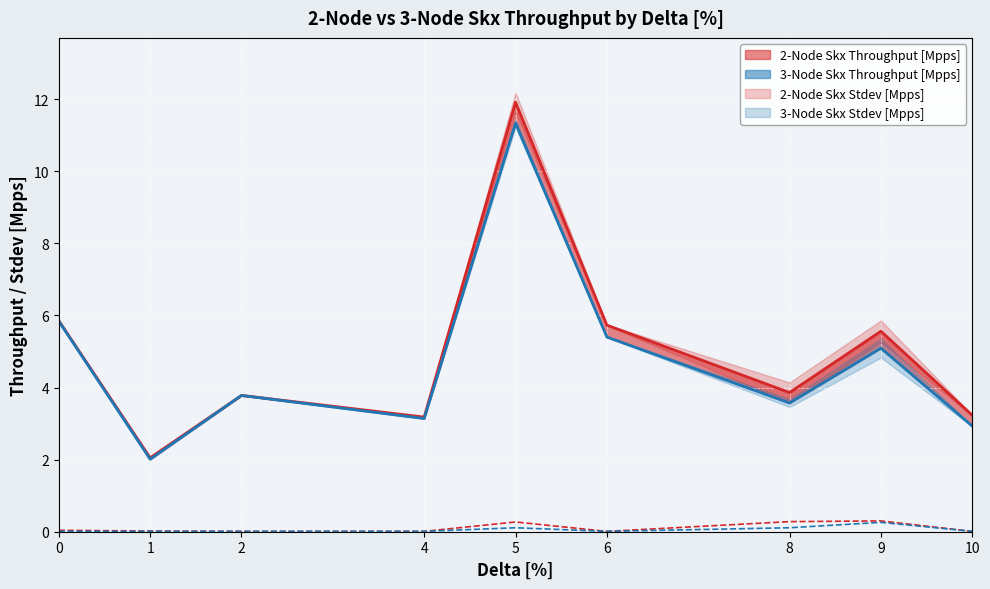

Which series changed the most between 1 and 9?

2-Node Skx Throughput [Mpps]